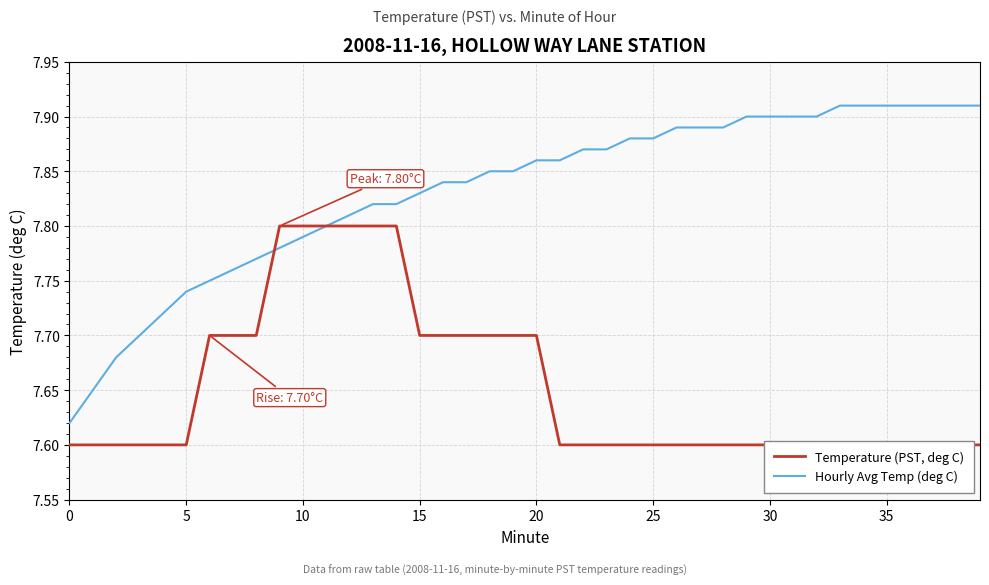

True or false: Hourly Avg Temp (deg C) and Temperature (PST, deg C) intersect in this chart.

True